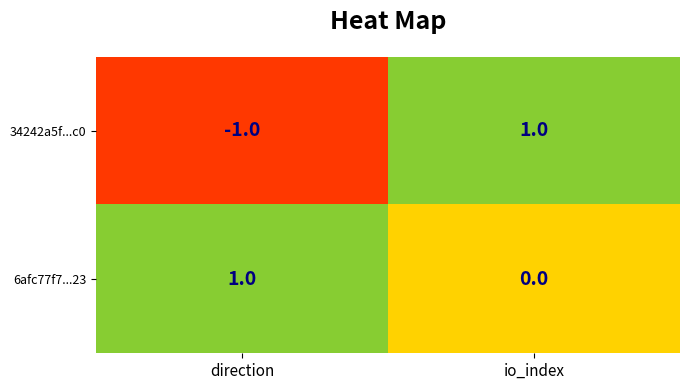

Which series has the largest range (max minus min)?

34242a5f...c0